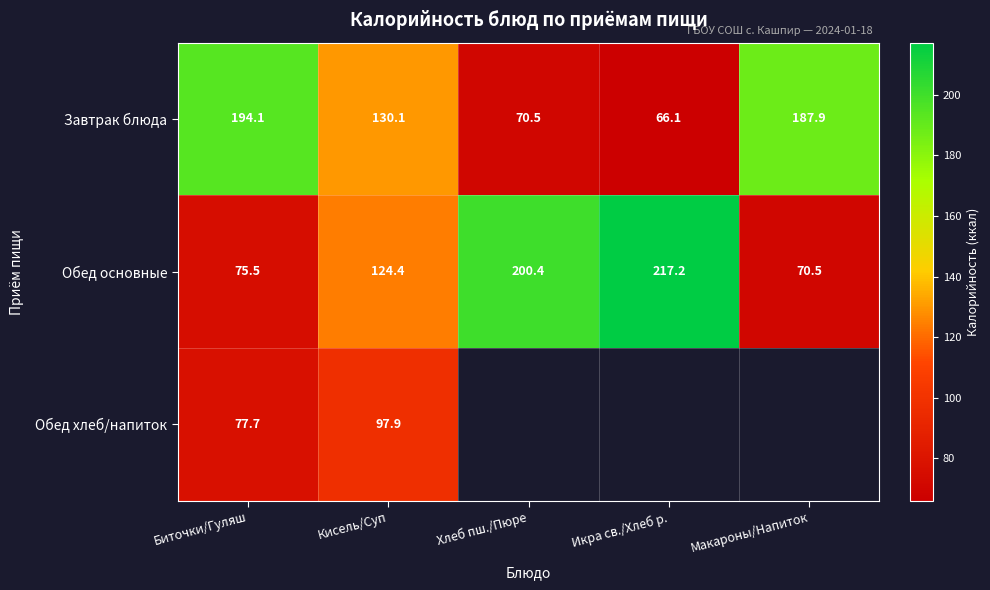

The value of Завтрак блюда at Хлеб пш./Пюре is 30.9. True or false?

False